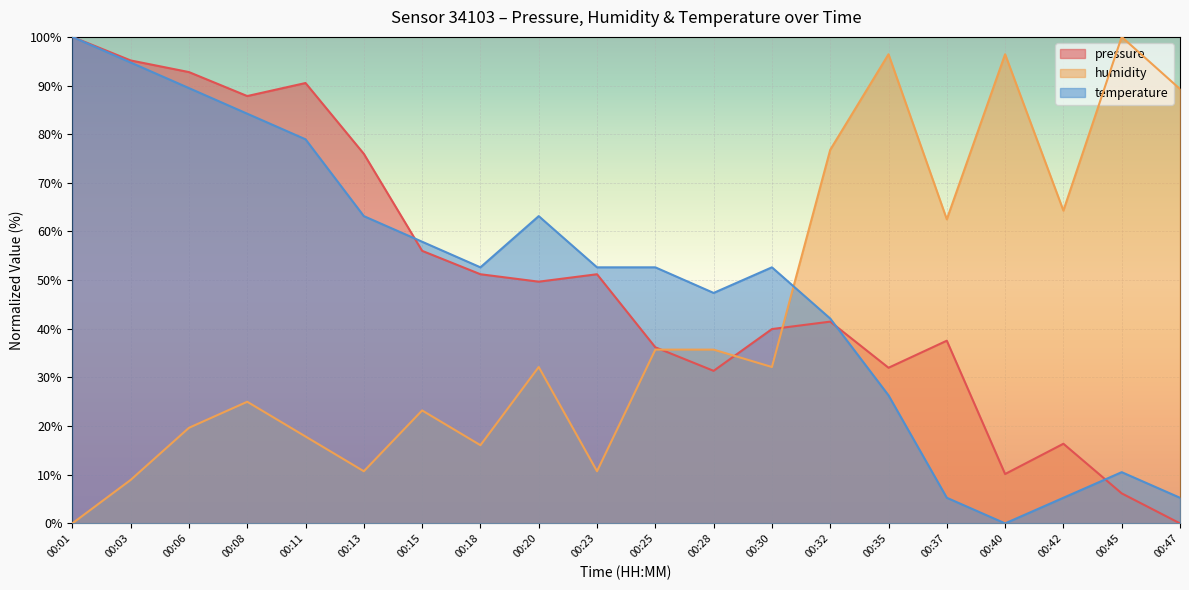

At which label is temperature closest to 50?

00:18